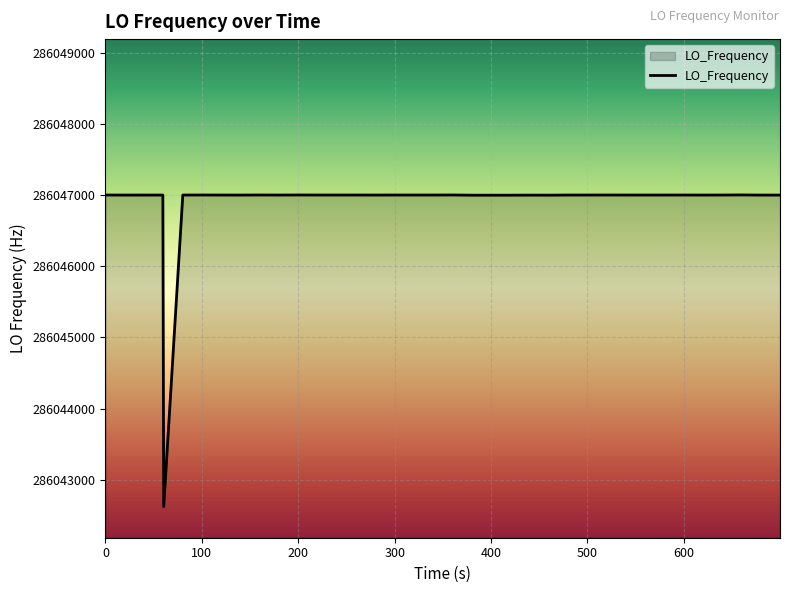

What is the greatest value displayed?

286047001.8